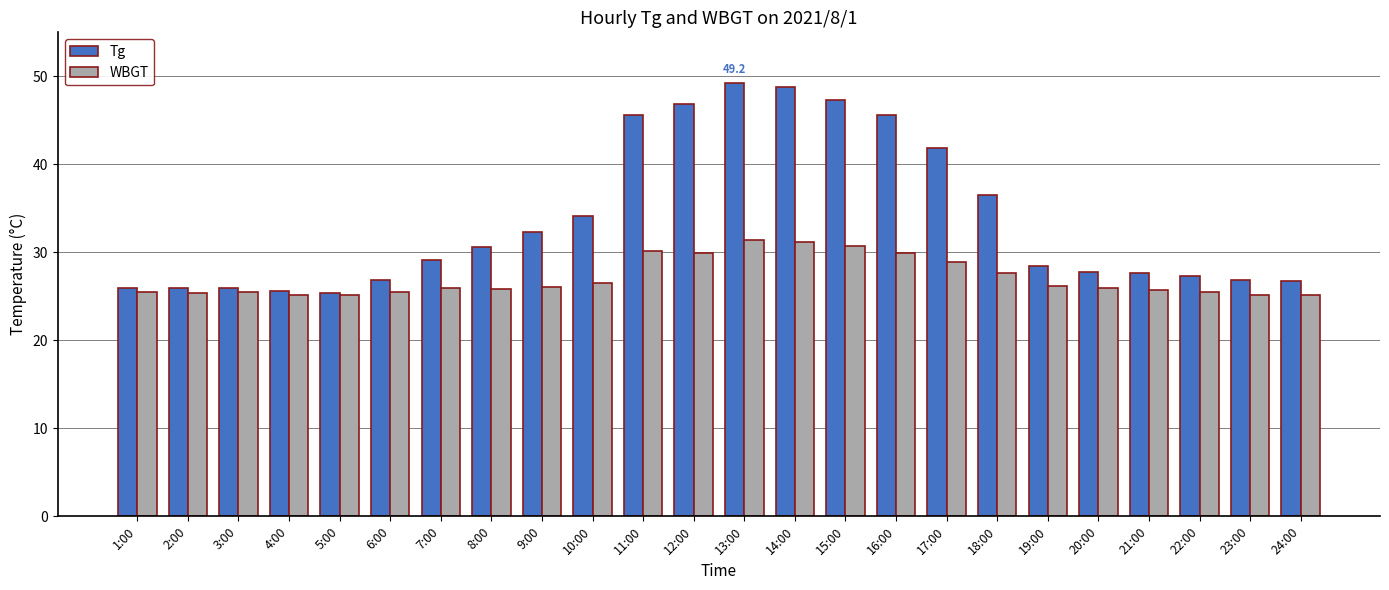

Which series has the largest range (max minus min)?

Tg